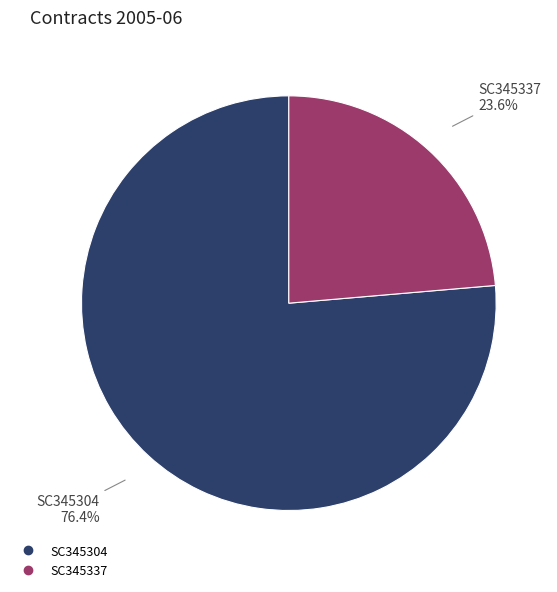

Is it true that SC345337 is 24% of the pie?

True